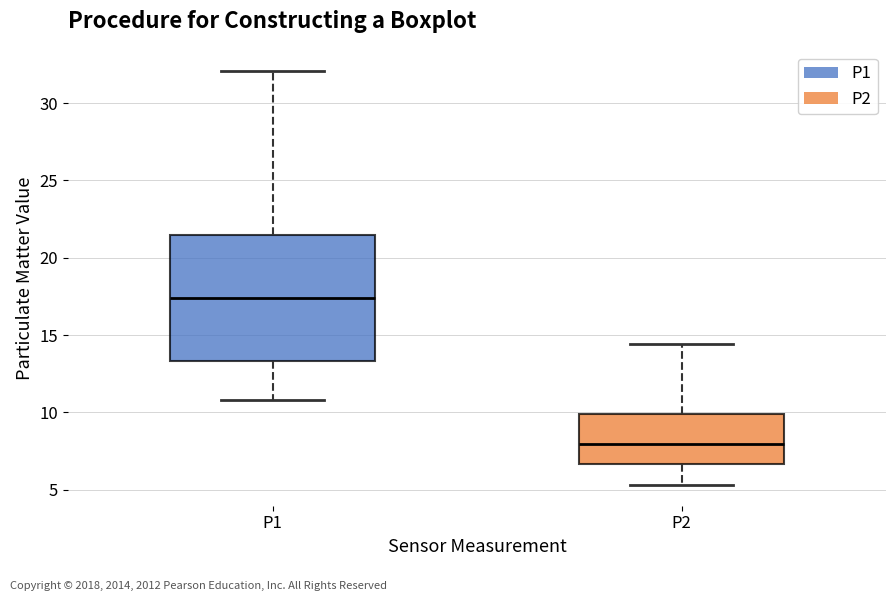

Where does the lower whisker of the box for P2 end on the y-axis? The values are not printed on the chart, so give them approximately, as read against the axis.

5.5